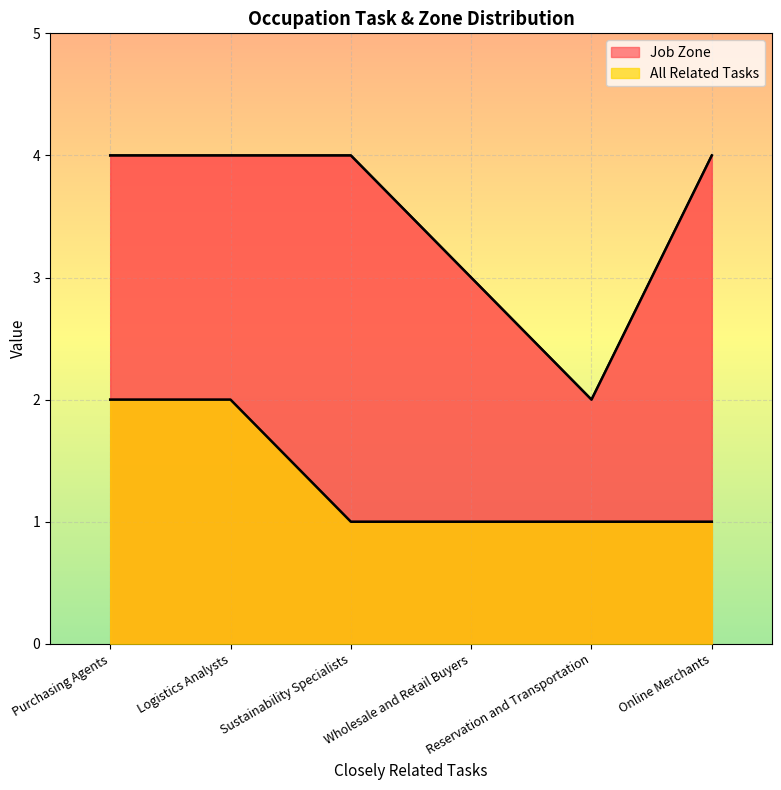

Is it true that All Related Tasks equals 1 at Purchasing Agents?

False